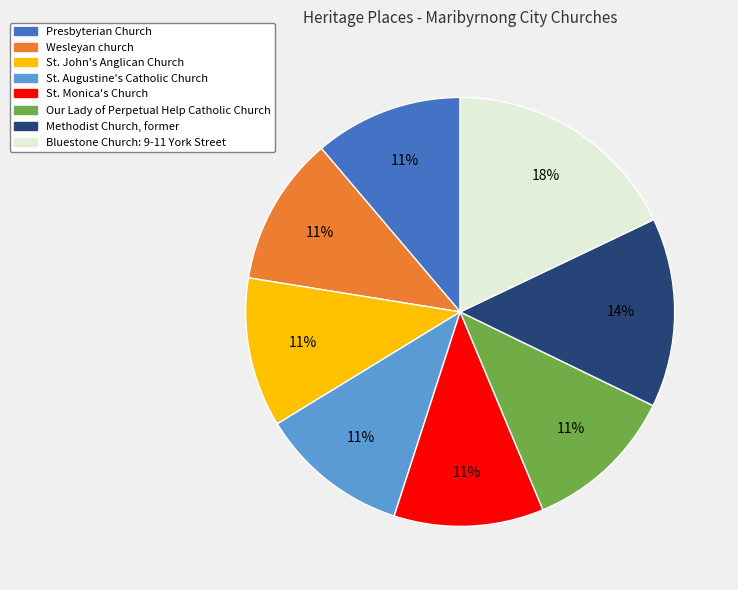

Is the sum of St. John's Anglican Church and Methodist Church, former greater than half?

No